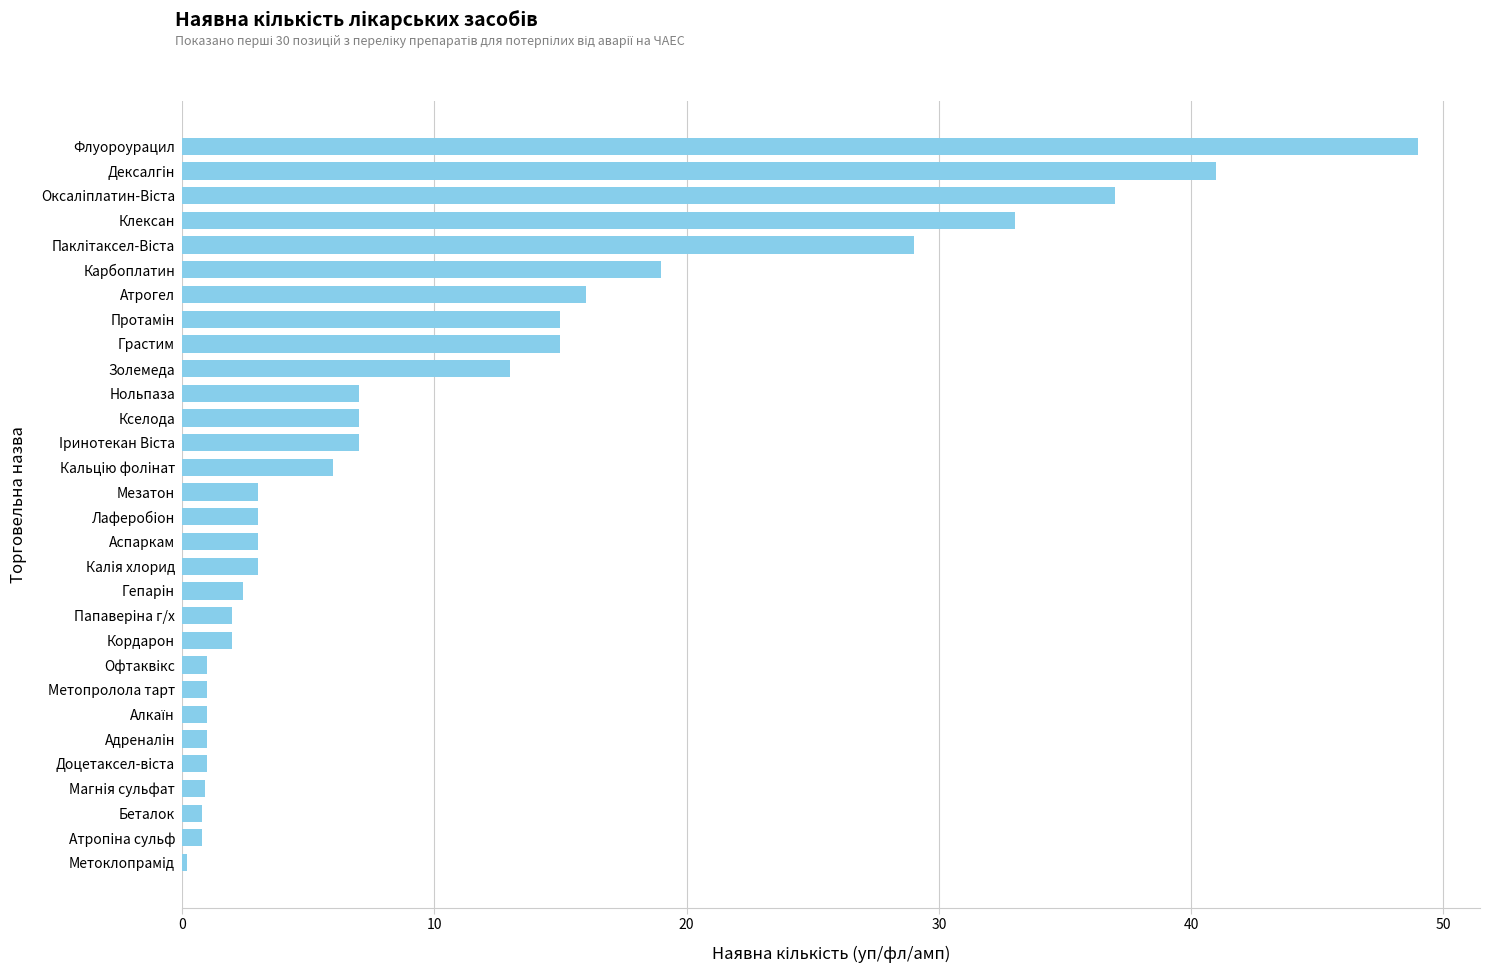

Which has a higher value, Атропiна сульф or Iринотекан Вiста?

Iринотекан Вiста